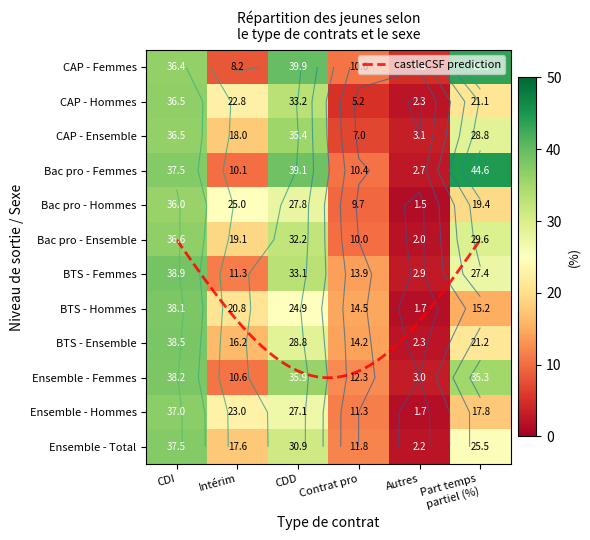

What is the difference between the highest and lowest values at 4?

3.3